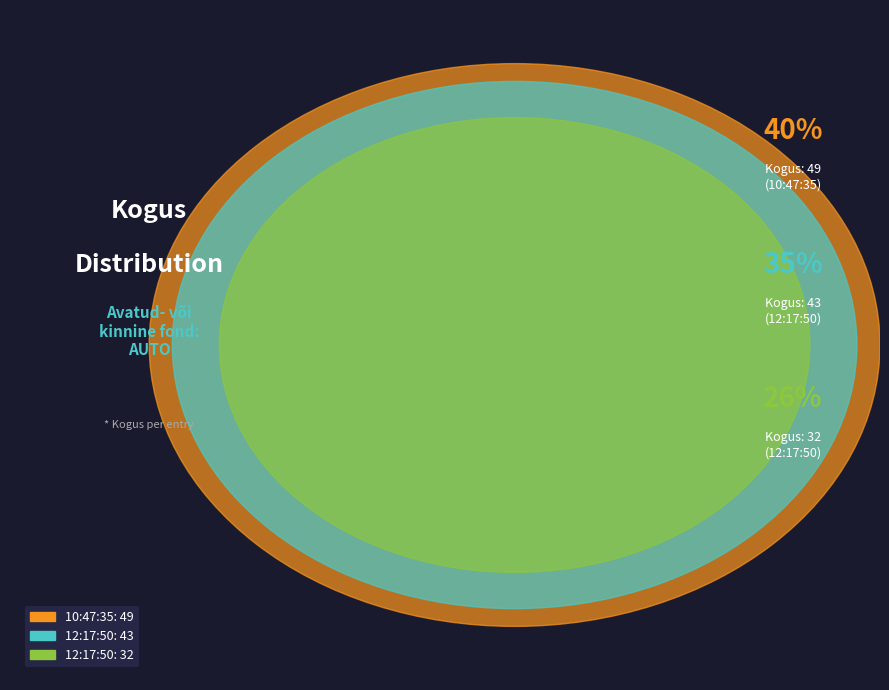

To the nearest percent, what portion does 12:17:50 (43) represent?

35%